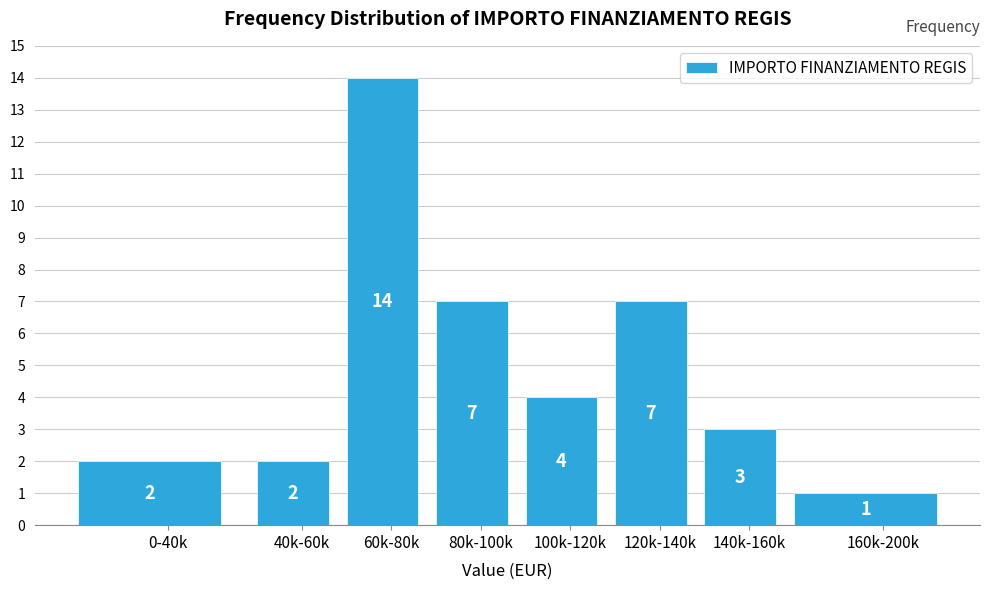

Reading right to left, list all the values displayed in this chart.

1	3	7	4	7	14	2	2